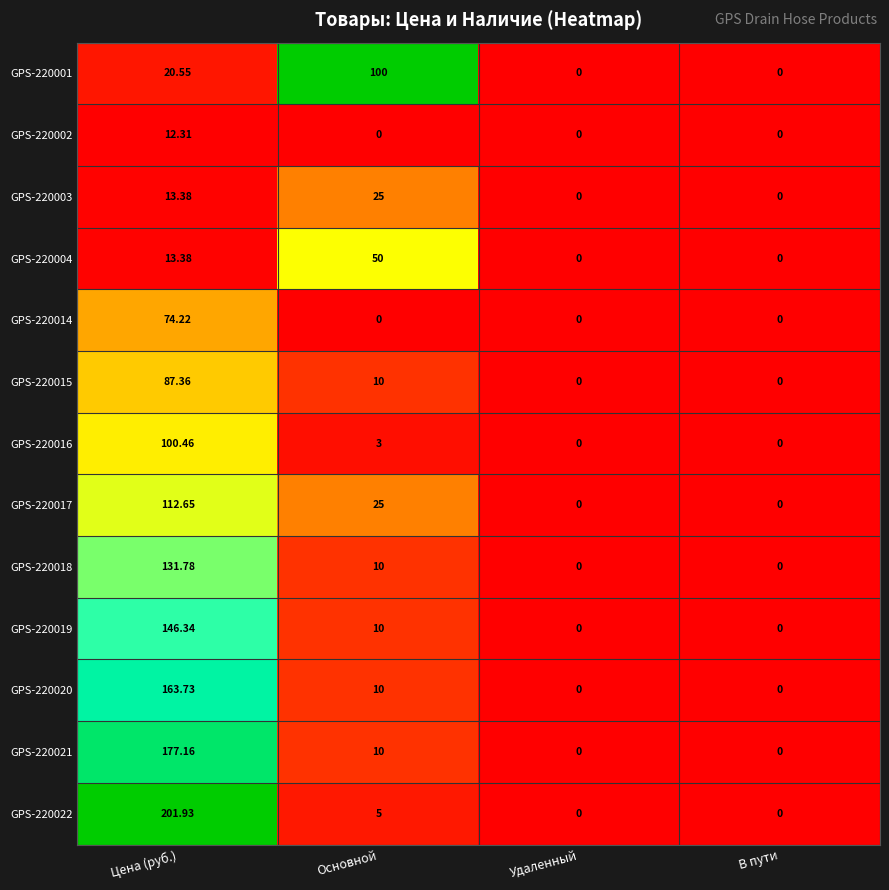

At which category is the sum across all series the highest?

Цена (руб.)